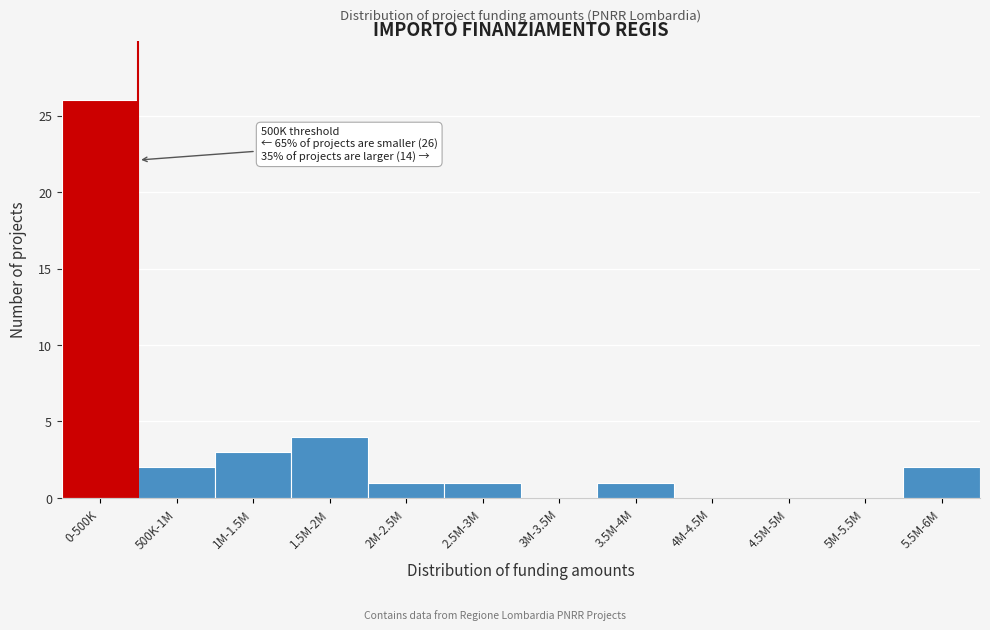

Reading right to left, extract all data points from this chart.

5.5M-6M=2	5M-5.5M=0	4.5M-5M=0	4M-4.5M=0	3.5M-4M=1	3M-3.5M=0	2.5M-3M=1	2M-2.5M=1	1.5M-2M=4	1M-1.5M=3	500K-1M=2	0-500K=26